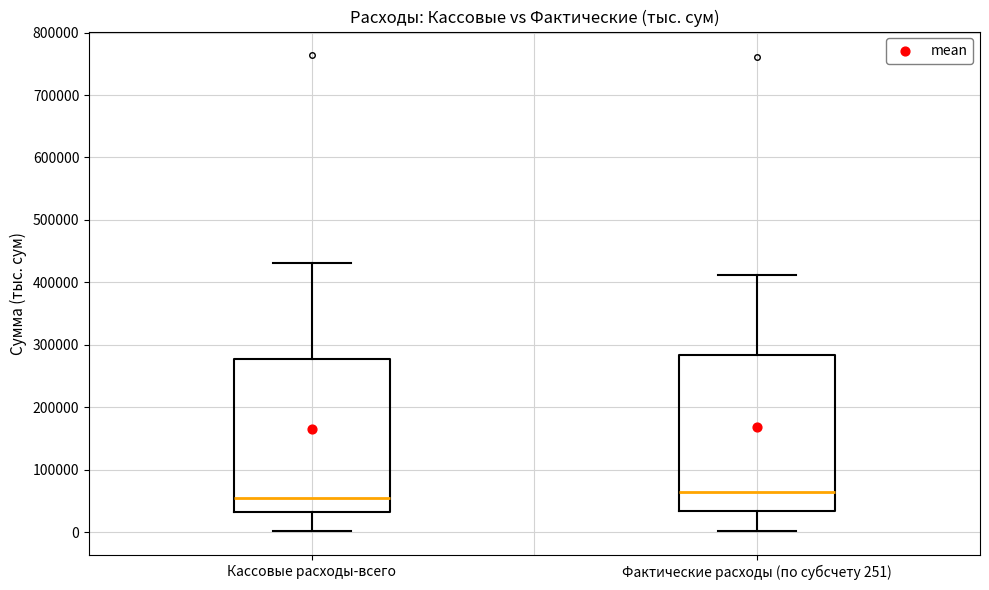

Where does the upper whisker of the box for Кассовые расходы-всего end on the y-axis? The values are not printed on the chart, so give them approximately, as read against the axis.

430000